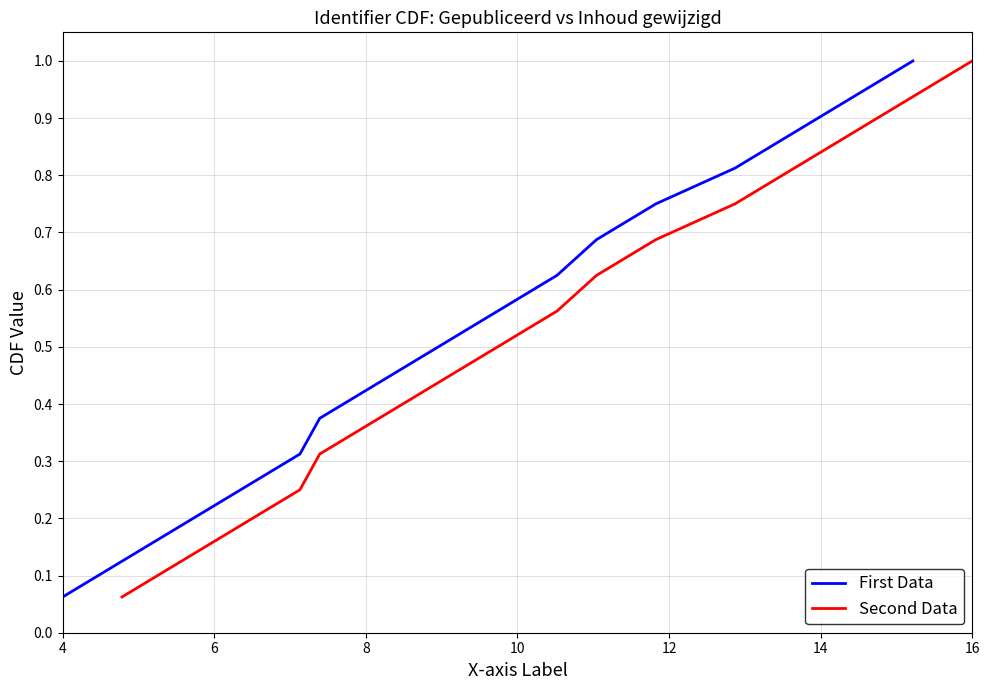

Which category has the lowest value in the First Data series?

4